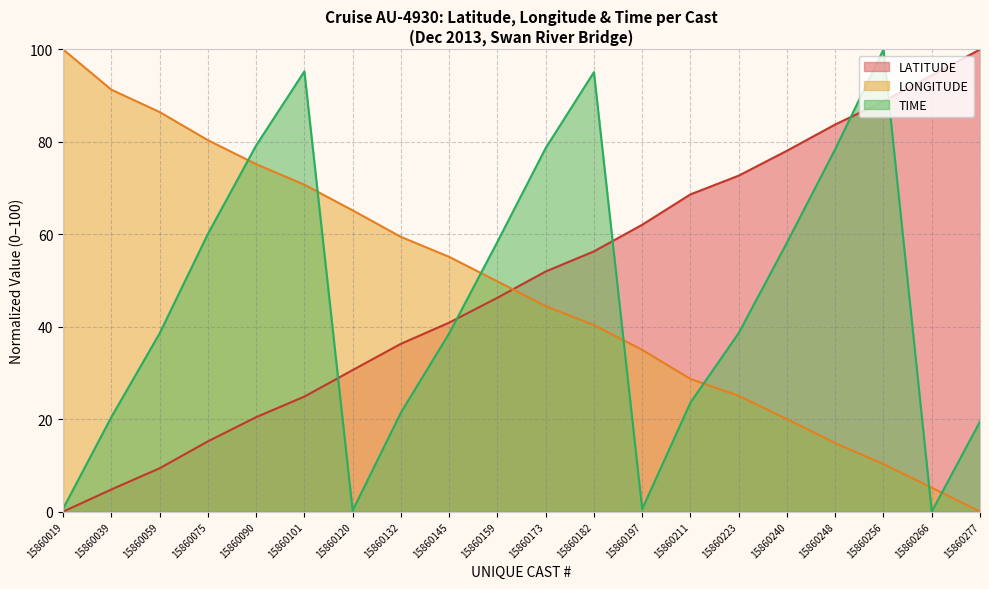

What is the sum of all LONGITUDE values?

957.4